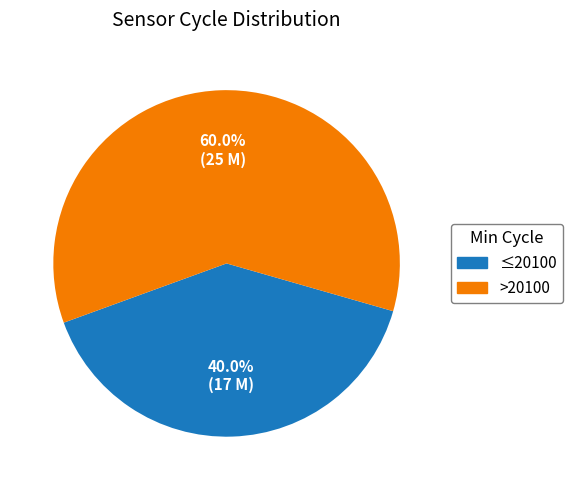

Is there a majority slice in this chart?

Yes